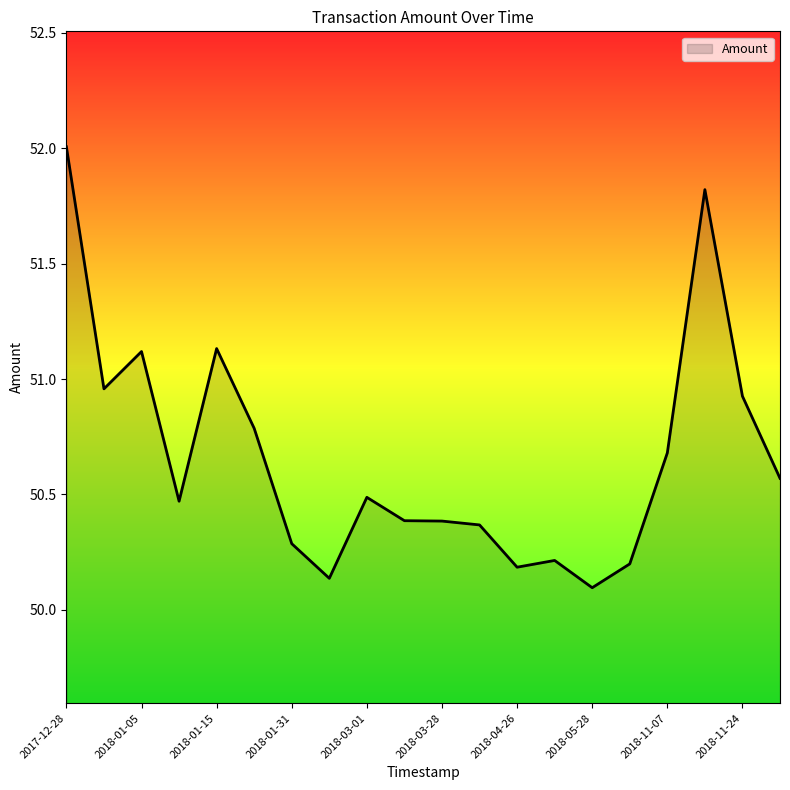

What is the sum of all values?

1013.2